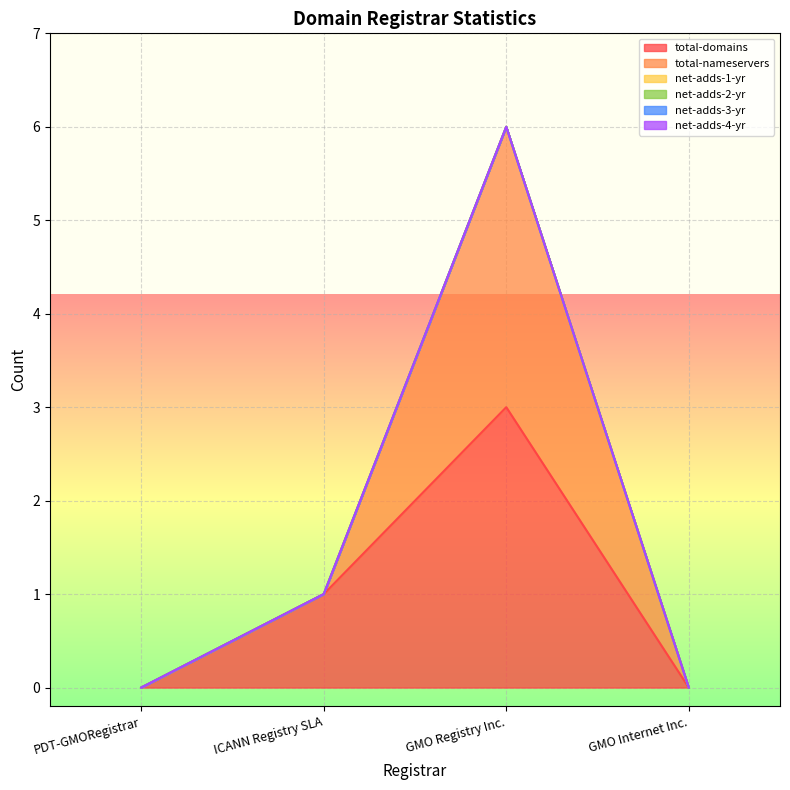

Rank the series by their maximum value, from lowest to highest.

net-adds-1-yr, net-adds-2-yr, net-adds-3-yr, net-adds-4-yr, total-domains, total-nameservers